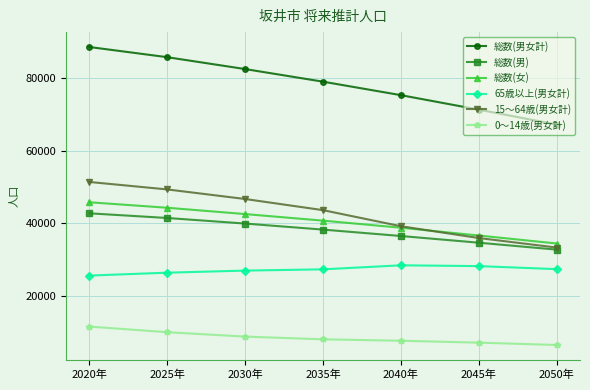

What is the label of the 4th point from the right?

2035年